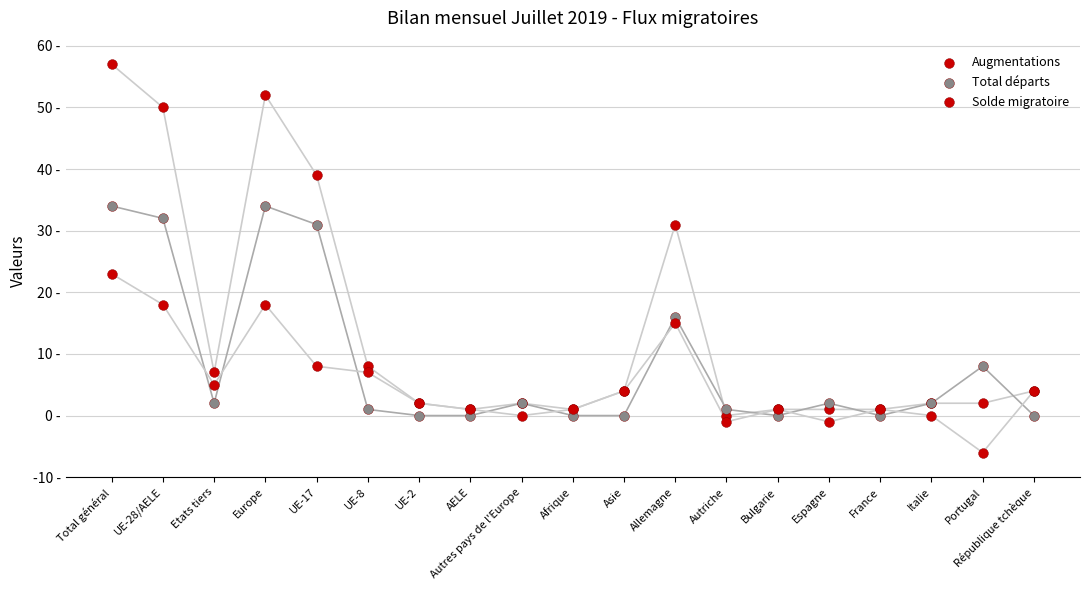

Which series contains the highest Y value?

Augmentations